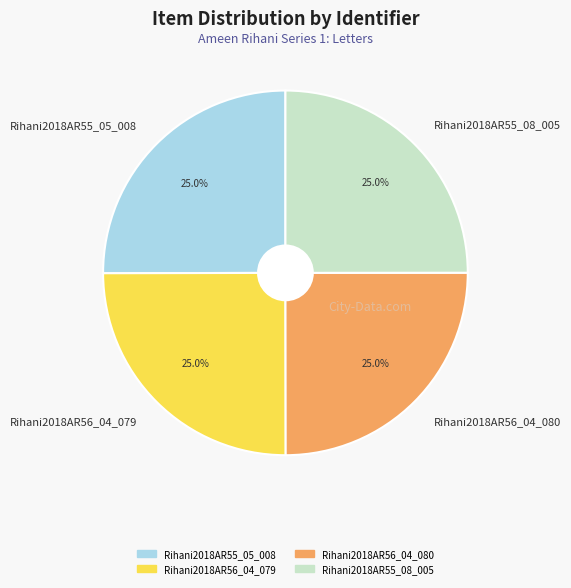

True or false: Rihani2018AR55_08_005 accounts for 36% of the total.

False